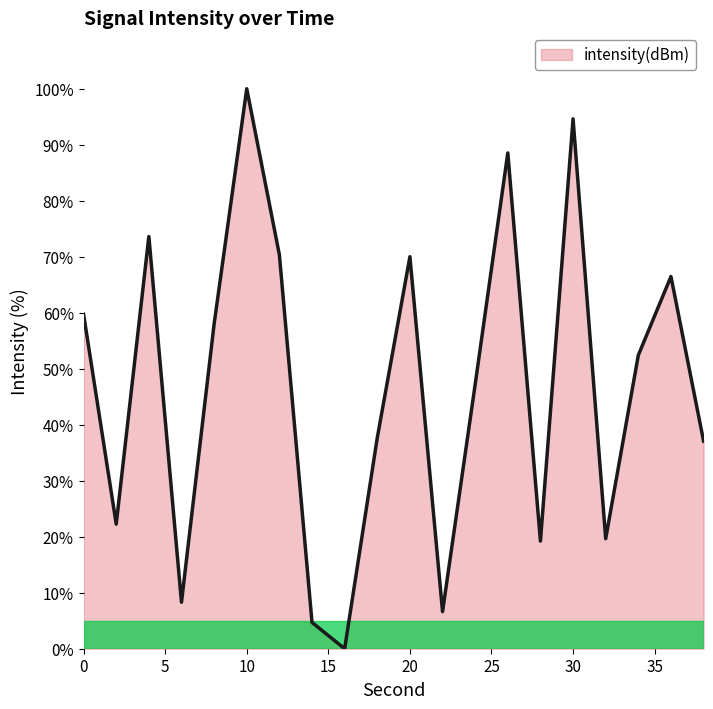

What is the greatest value displayed?

100.0